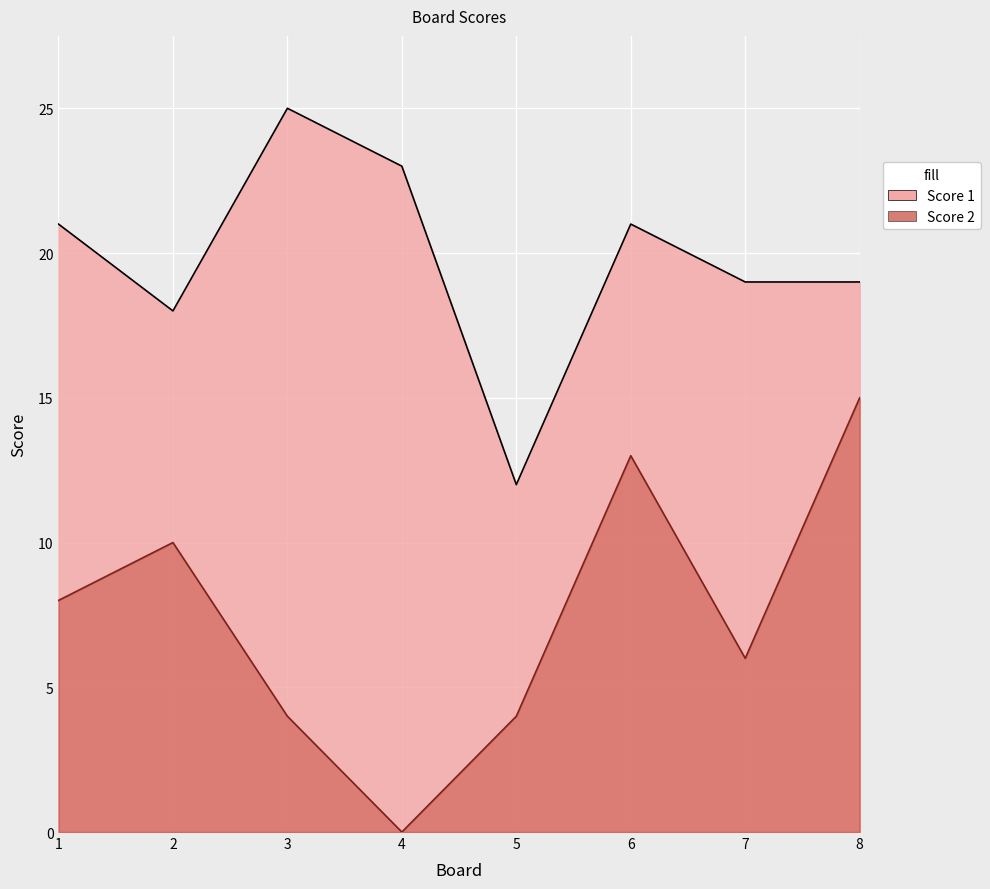

What are all the series names shown in the legend?

Score 1, Score 2